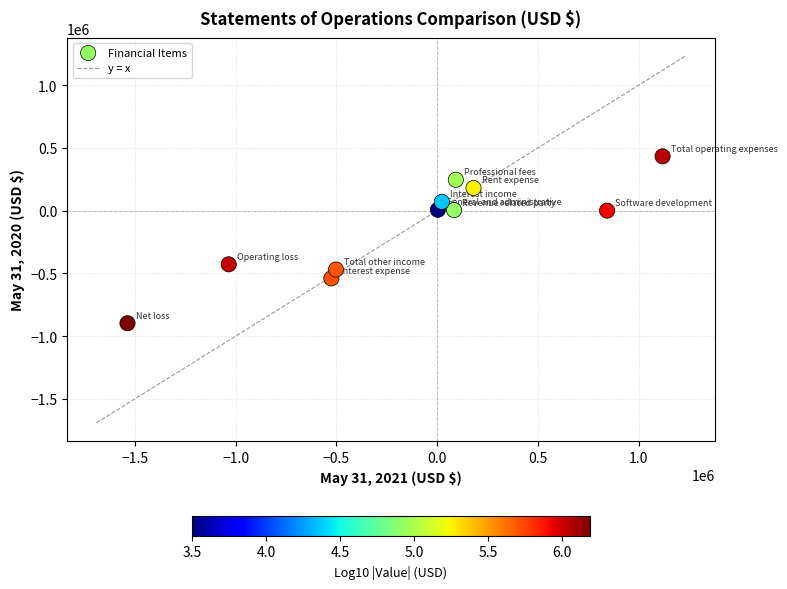

What is the average X value?

-114196